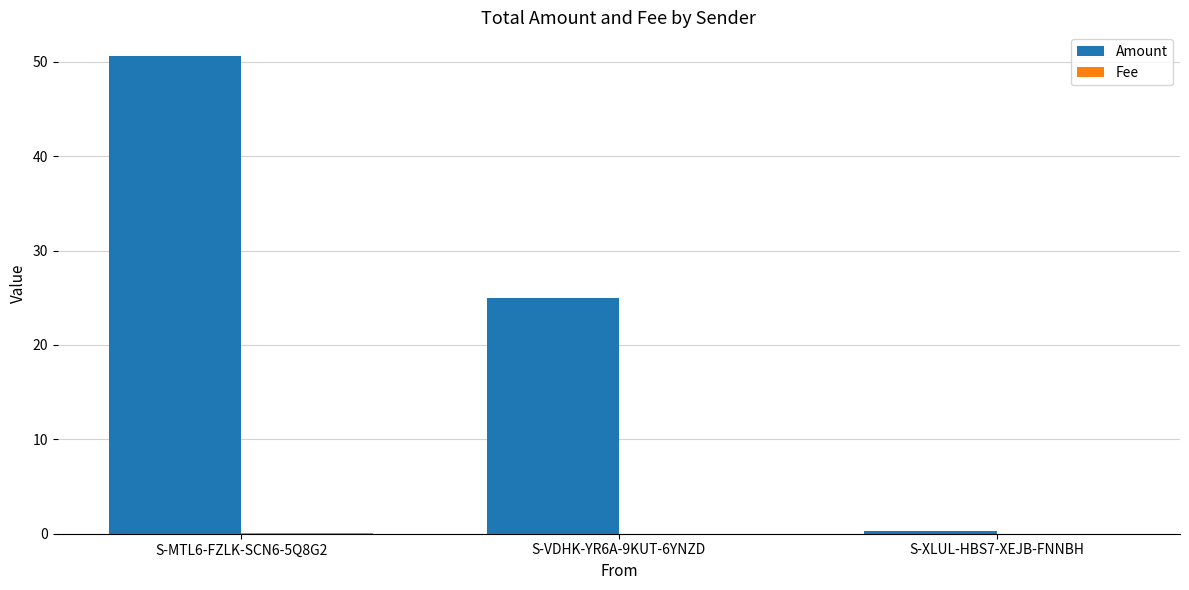

What is the sum of all Amount values?

75.9